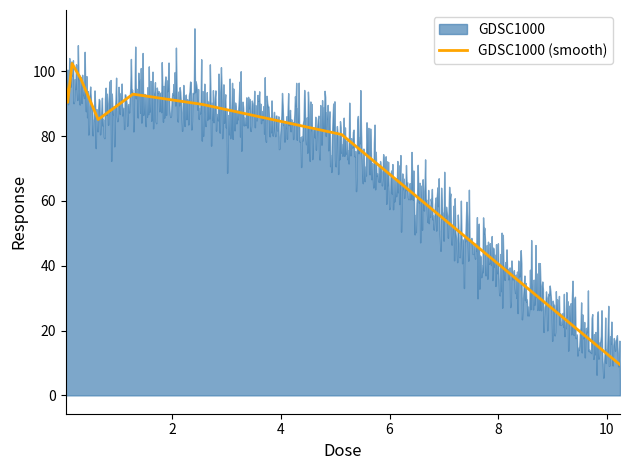

What is the value of the 9th point from the left?

85.2